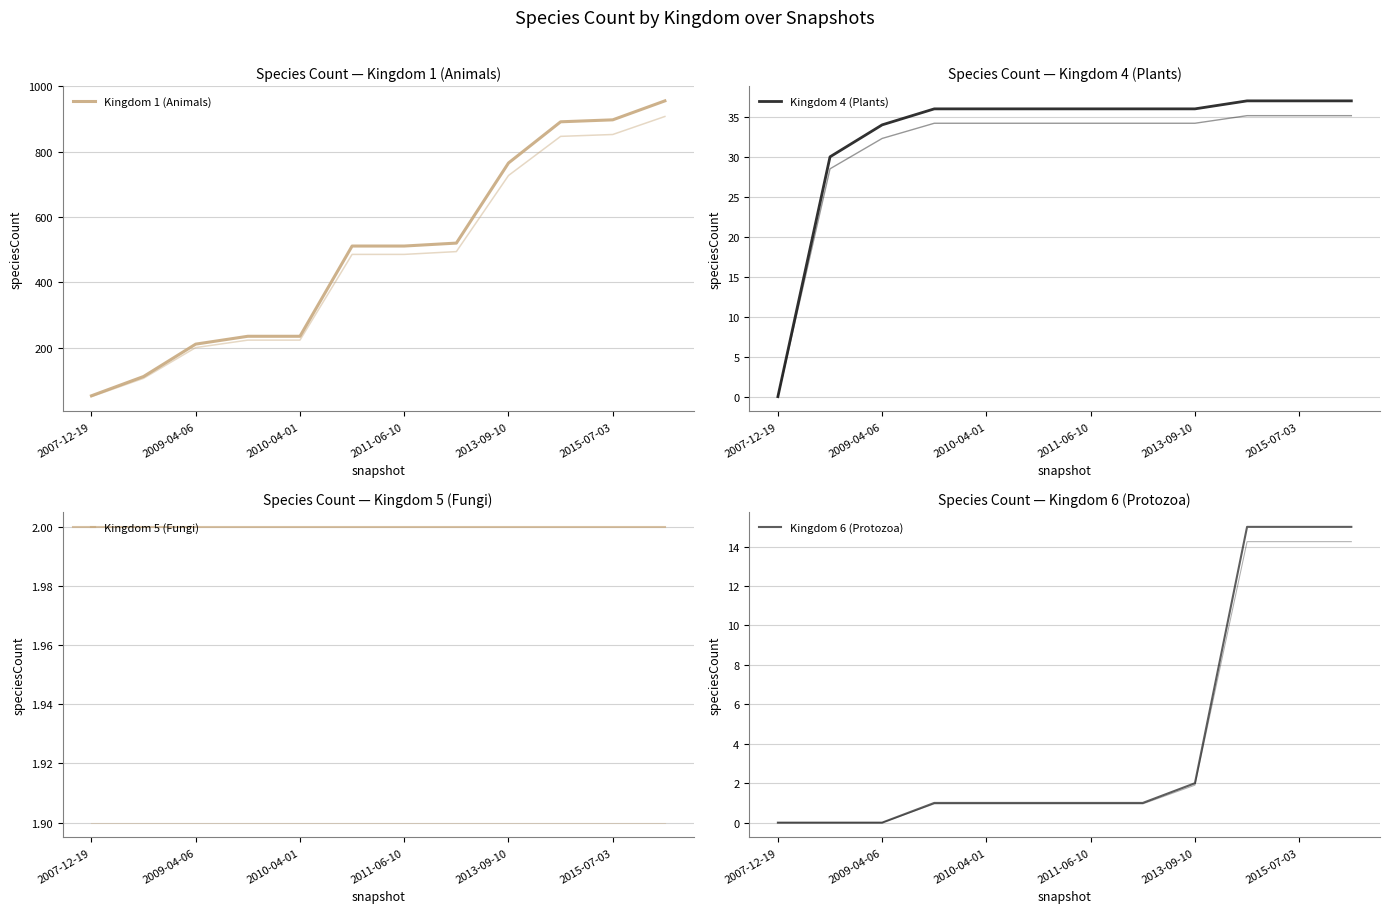

Which series has the largest total across all categories?

Kingdom 1 (Animals)